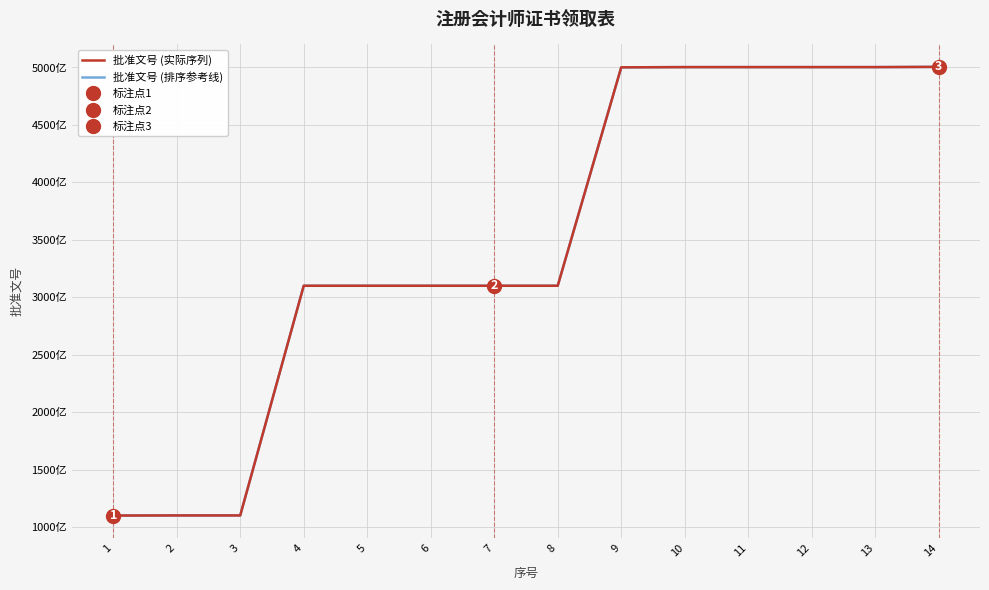

Rank the series at 7 from lowest to highest value.

批准文号 (实际序列), 批准文号 (排序参考线)